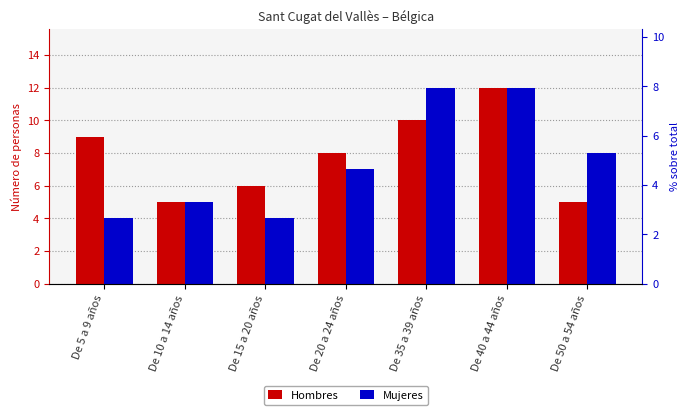

The value of Hombres at De 35 a 39 años is 10. True or false?

True